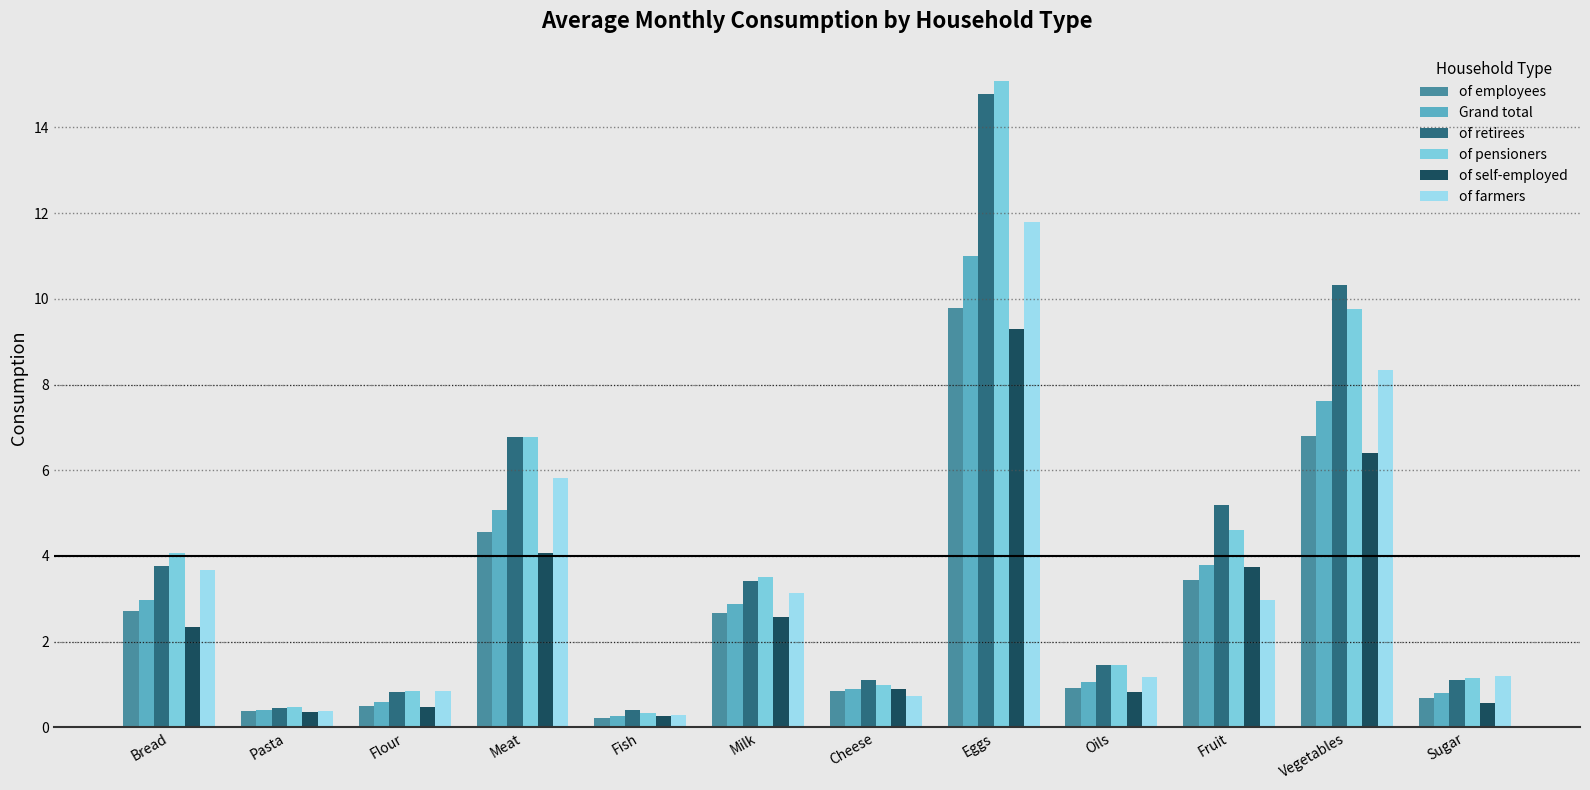

Count the number of categories in the chart.

12